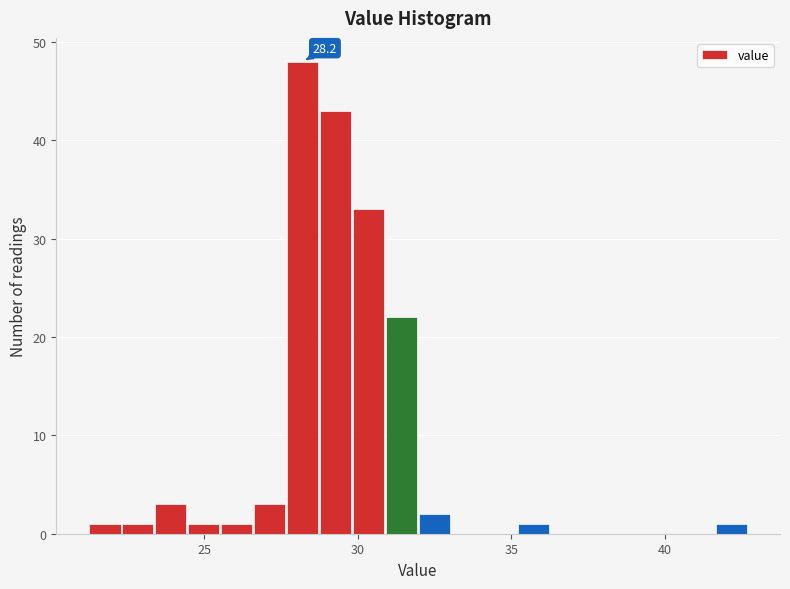

Read against the x-axis, roughly where is the centre of the tallest bar?

28.0